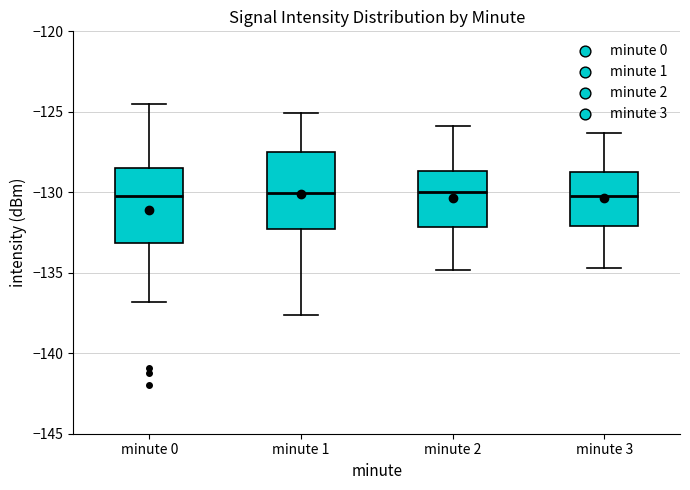

Reading left to right, read every box against the y-axis: the position of its median line, the range the box covers, and the ends of its whiskers. The values are not printed on the chart, so give them approximately, as read against the axis.

minute 0: median -130.0, box -133.0 to -128.5, whiskers -137.0 to -124.5
minute 1: median -130.0, box -132.0 to -127.5, whiskers -137.5 to -125.0
minute 2: median -130.0, box -132.0 to -128.5, whiskers -135.0 to -126.0
minute 3: median -130.0, box -132.0 to -128.5, whiskers -134.5 to -126.5